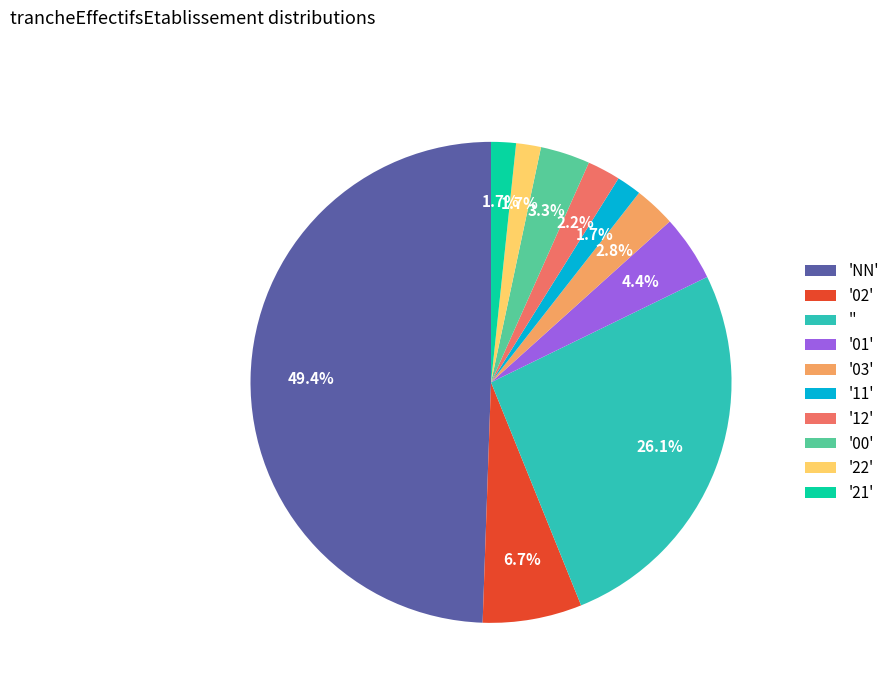

To the nearest percent, what is the average slice percentage?

10%